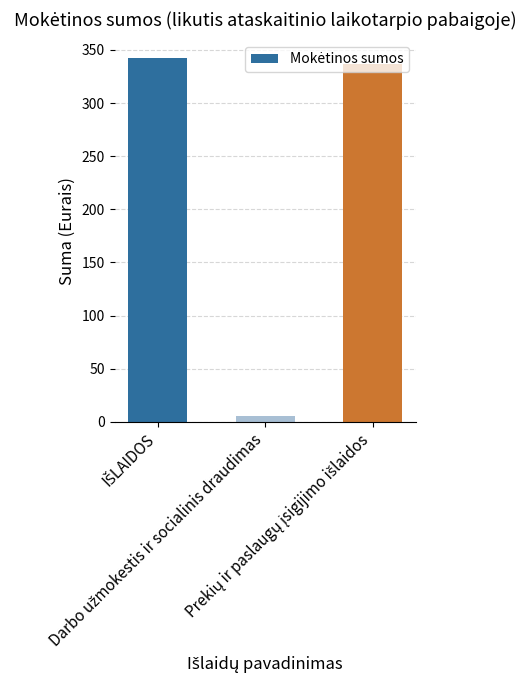

What is the average value?

228.3